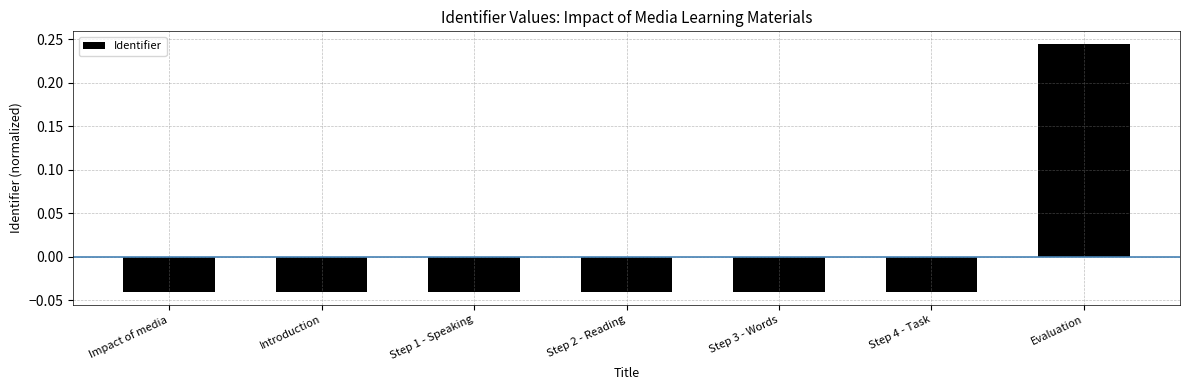

Which label corresponds to the largest value in the chart?

Evaluation